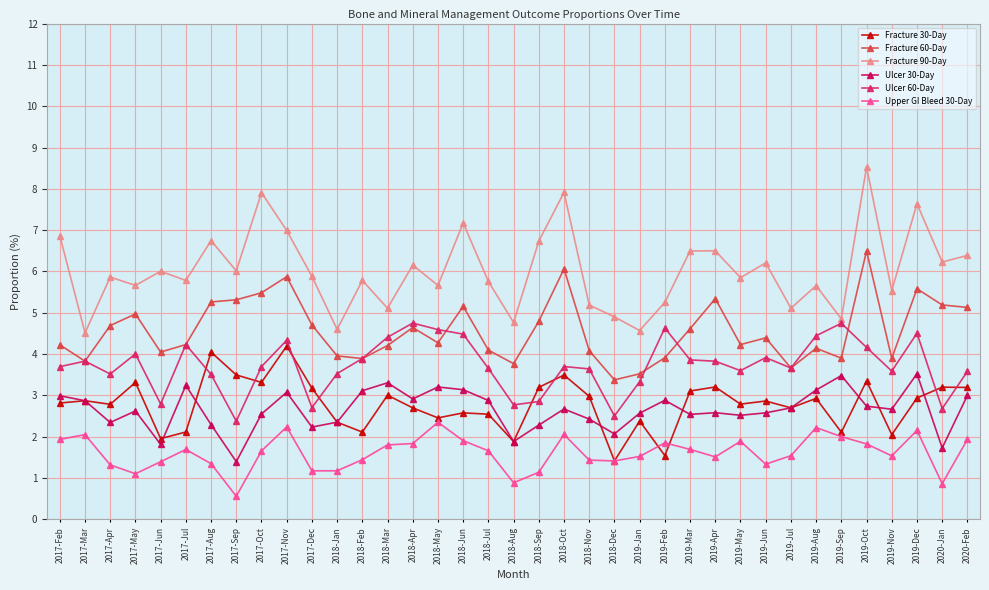

The value of Upper GI Bleed 30-Day at 2018-Jun is 0.9. True or false?

False